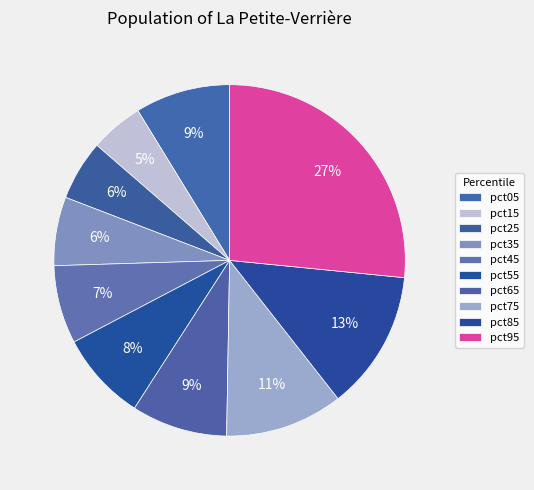

What is the change in value from pct05 to pct85?

+0.1